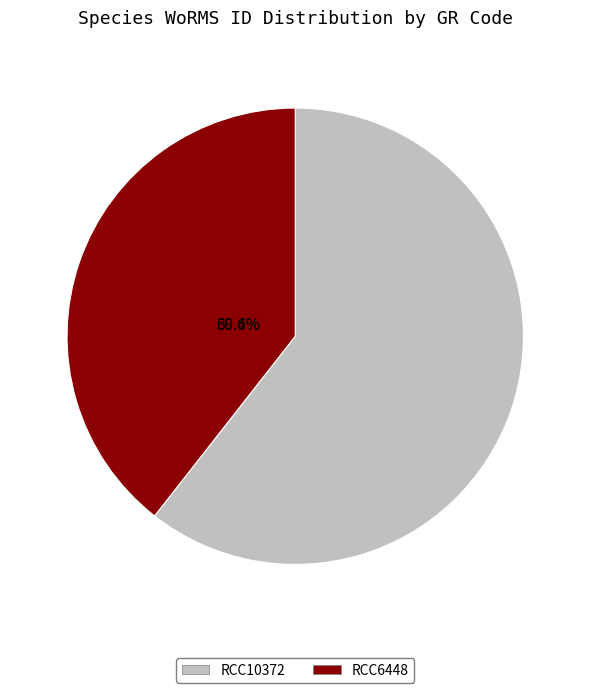

How many slices are in this pie chart?

2